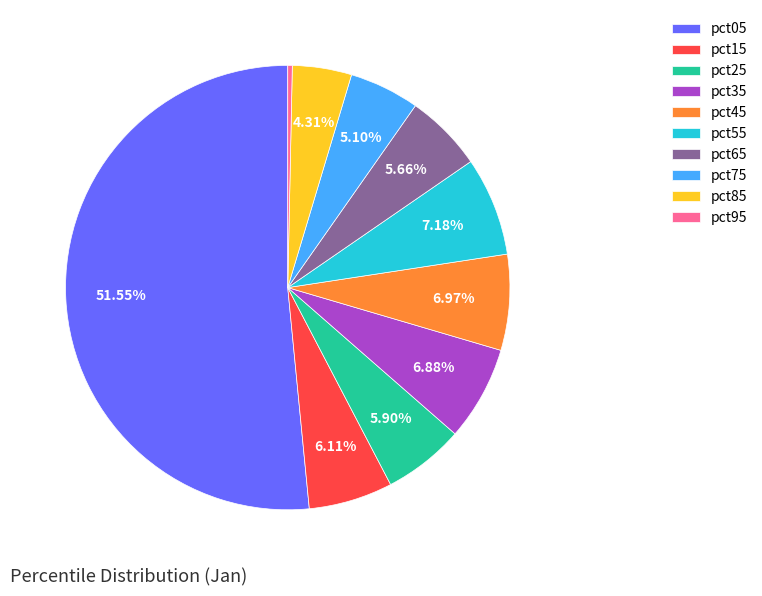

Is pct55 the majority of the pie?

No